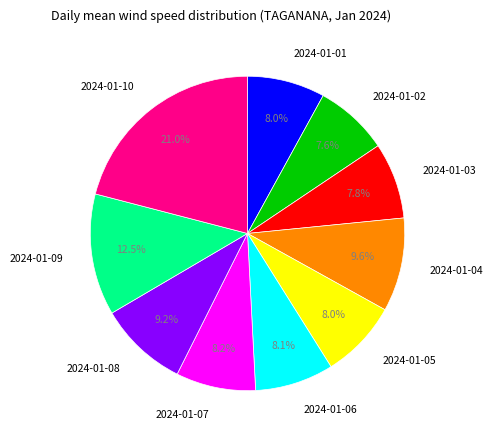

Do 2024-01-03 and 2024-01-06 together represent more than half of the pie?

No